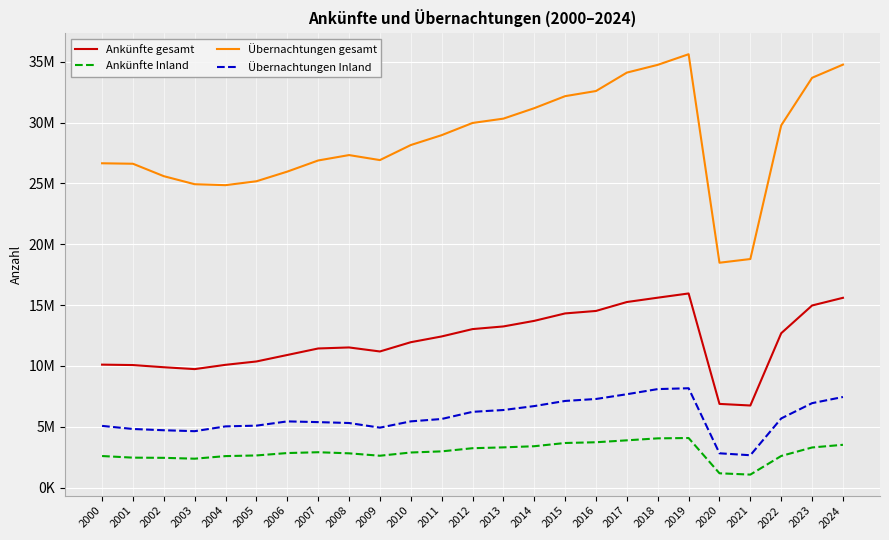

True or false: Übernachtungen gesamt has more than 2 interior local peaks.

False